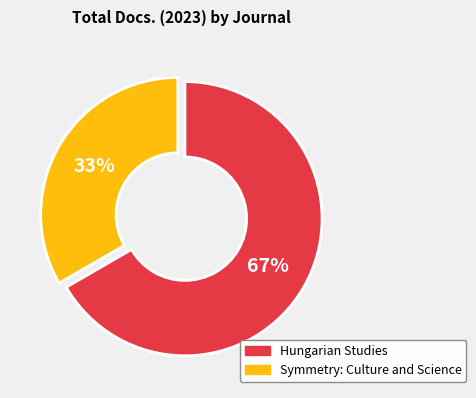

How many slices are in this pie chart?

2